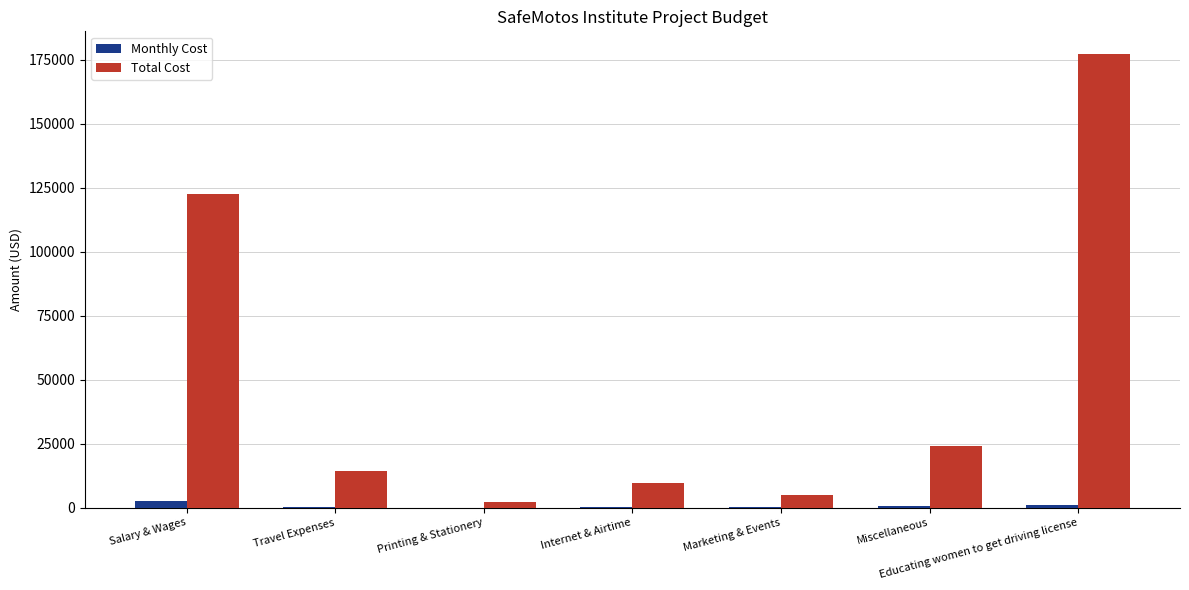

Where is Total Cost nearest to the value 89800?

Salary & Wages